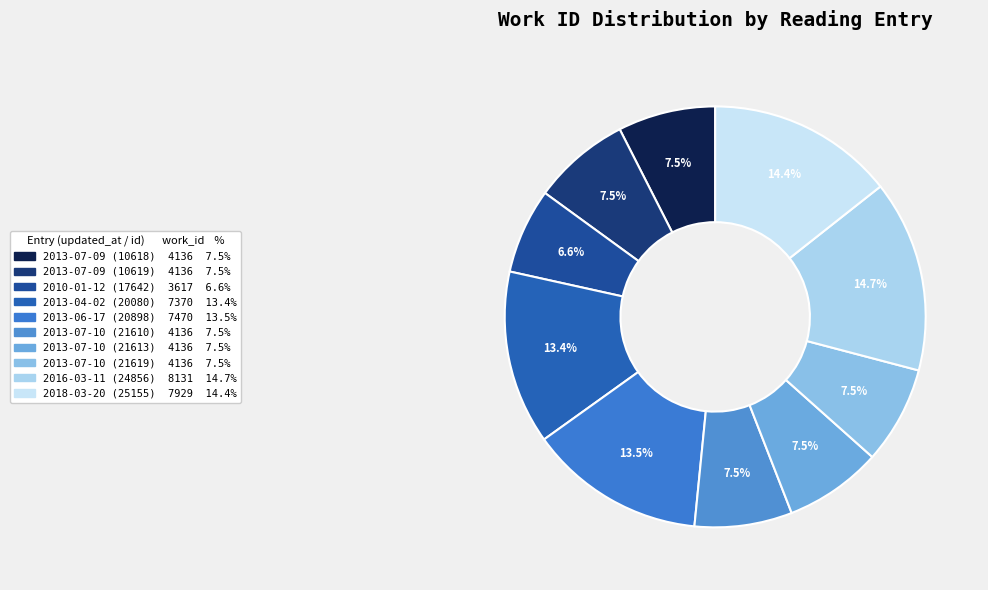

To the nearest percent, what is the difference between the largest and smallest slice percentages?

8%